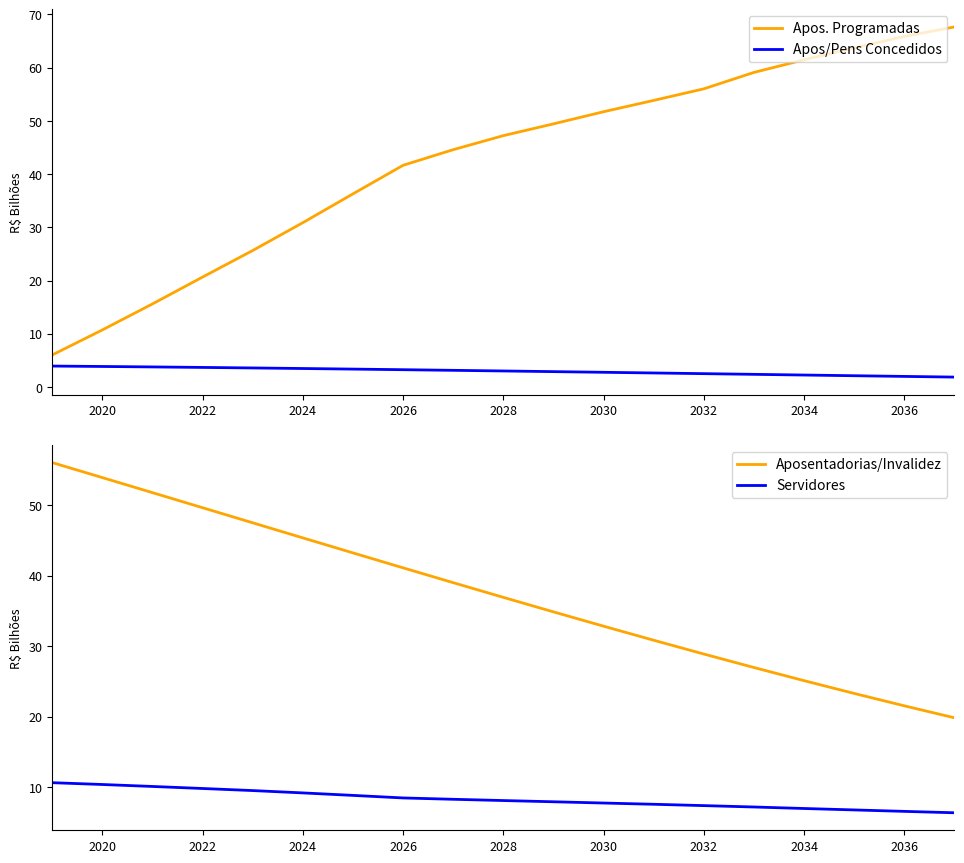

True or false: Apos. Programadas and Apos/Pens Concedidos cross at least once.

False